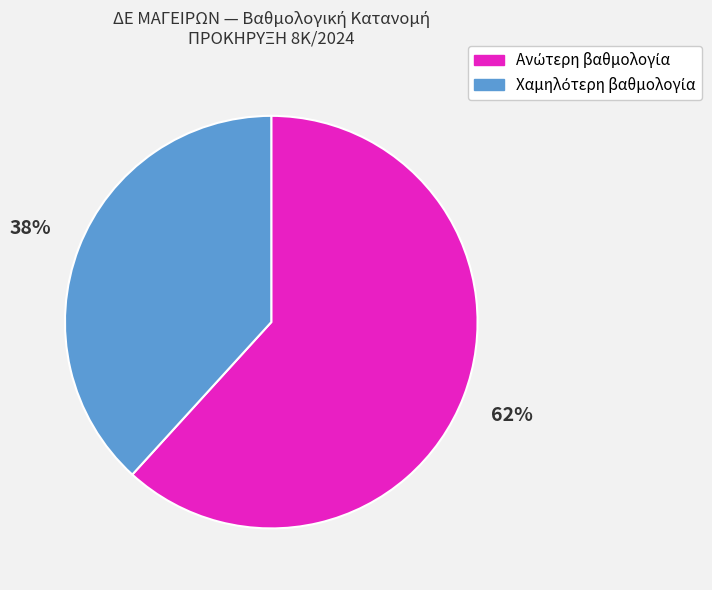

Does any single category account for the majority?

Yes